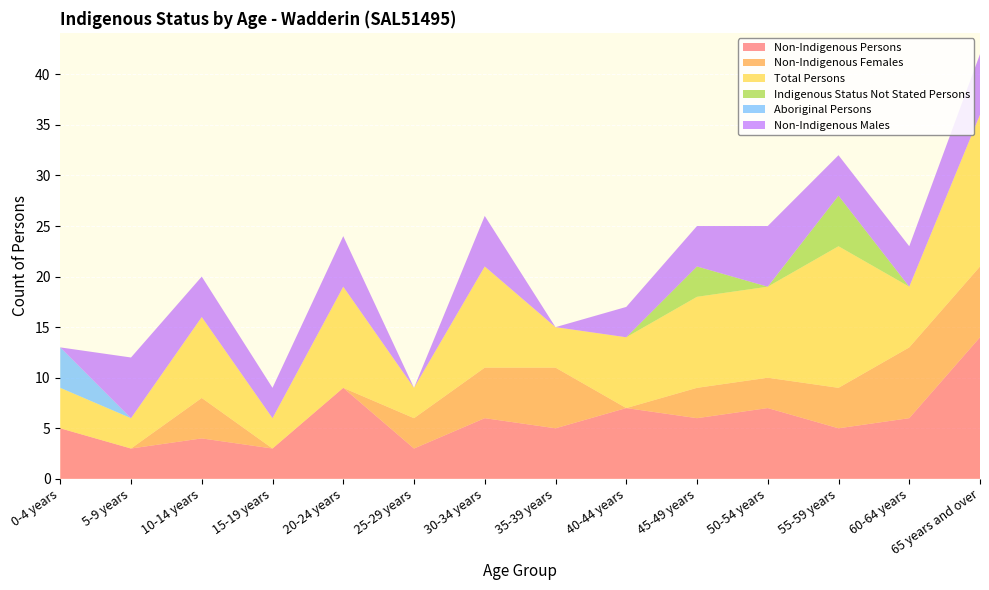

Reading left to right, extract all data points from this chart.

Non-Indigenous Persons: 5	3	4	3	9	3	6	5	7	6	7	5	6	14
Non-Indigenous Females: 0	0	4	0	0	3	5	6	0	3	3	4	7	7
Total Persons: 4	3	8	3	10	3	10	4	7	9	9	14	6	15
Indigenous Status Not Stated Persons: 0	0	0	0	0	0	0	0	0	3	0	5	0	0
Aboriginal Persons: 4	0	0	0	0	0	0	0	0	0	0	0	0	0
Non-Indigenous Males: 0	6	4	3	5	0	5	0	3	4	6	4	4	6